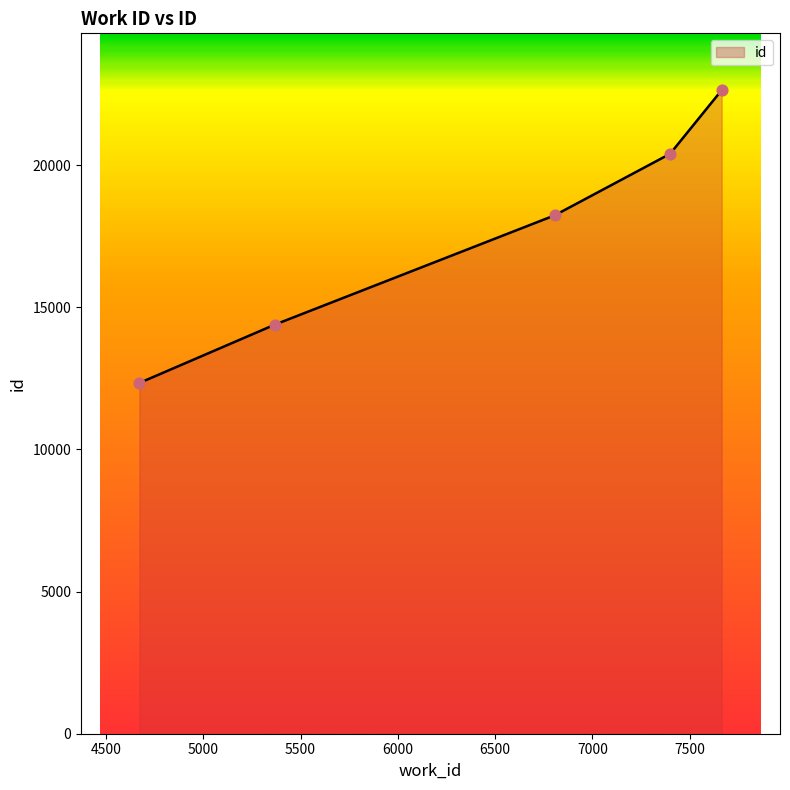

What is the difference between the maximum and second lowest values?

8252